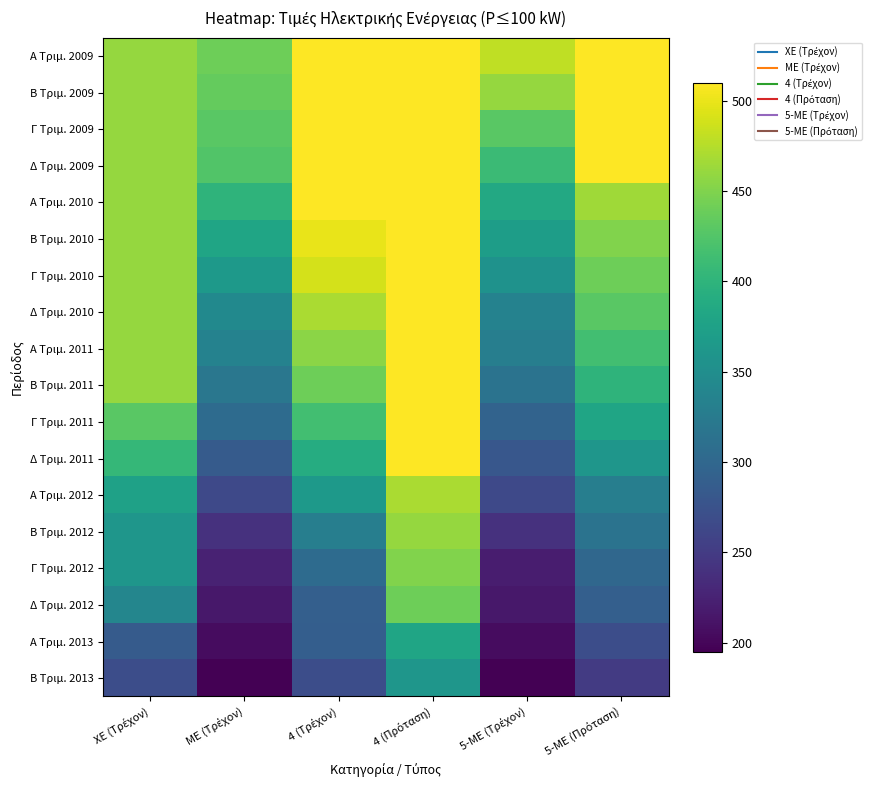

What is the spread (max minus min) of values at 5-ME (Τρέχον)?

285